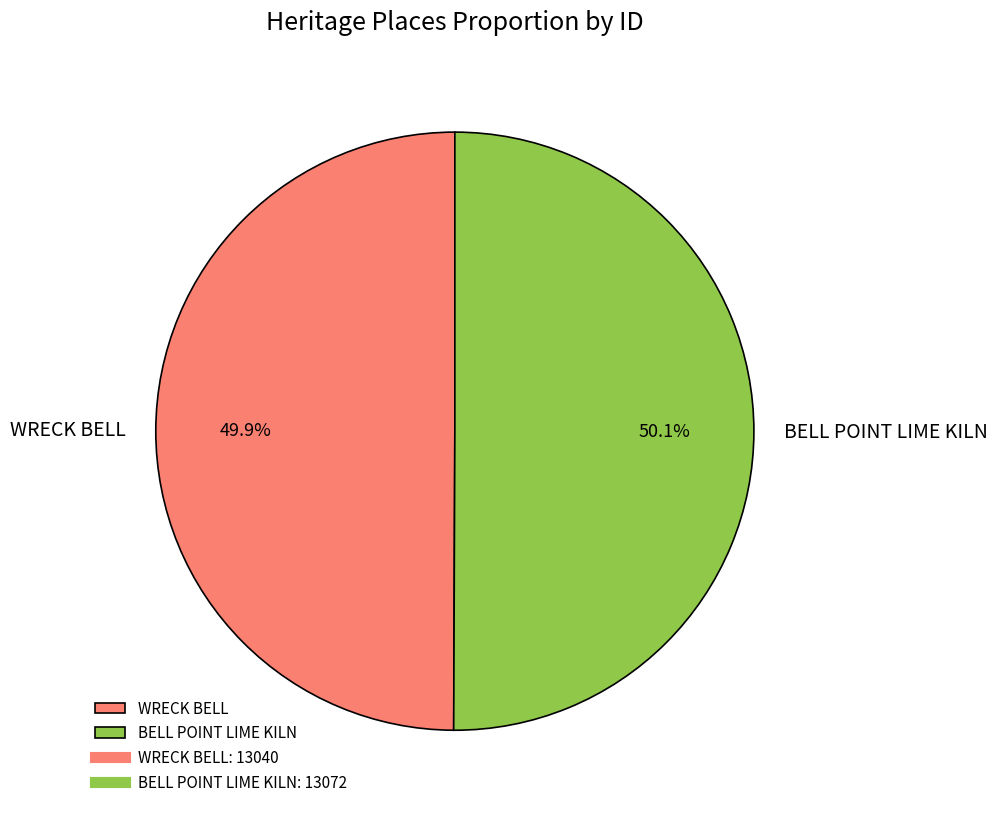

To the nearest percent, what is the combined percentage of BELL POINT LIME KILN and WRECK BELL?

100%